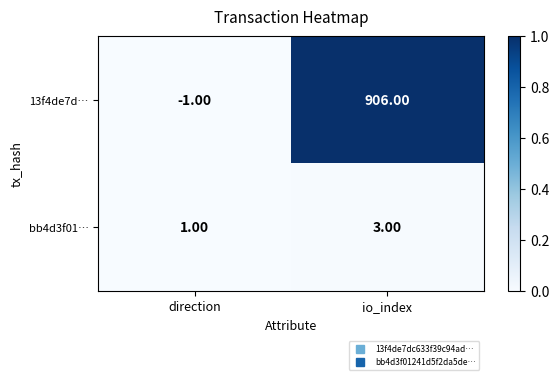

Where is bb4d3f01… nearest to the value 2?

direction